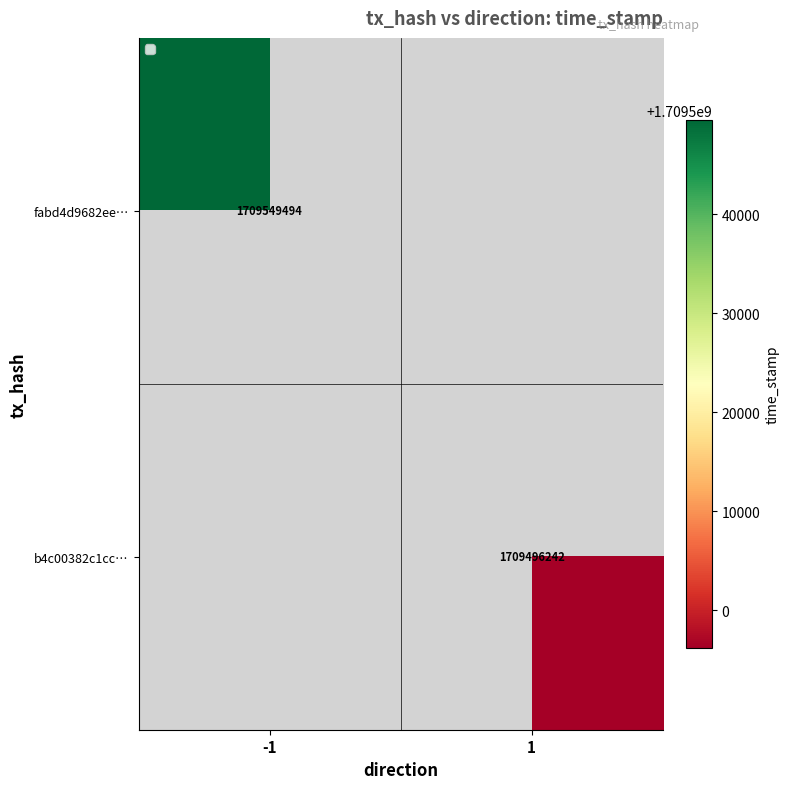

The b4c00382c1cc… series shows 1101058097 at 1. True or false?

False